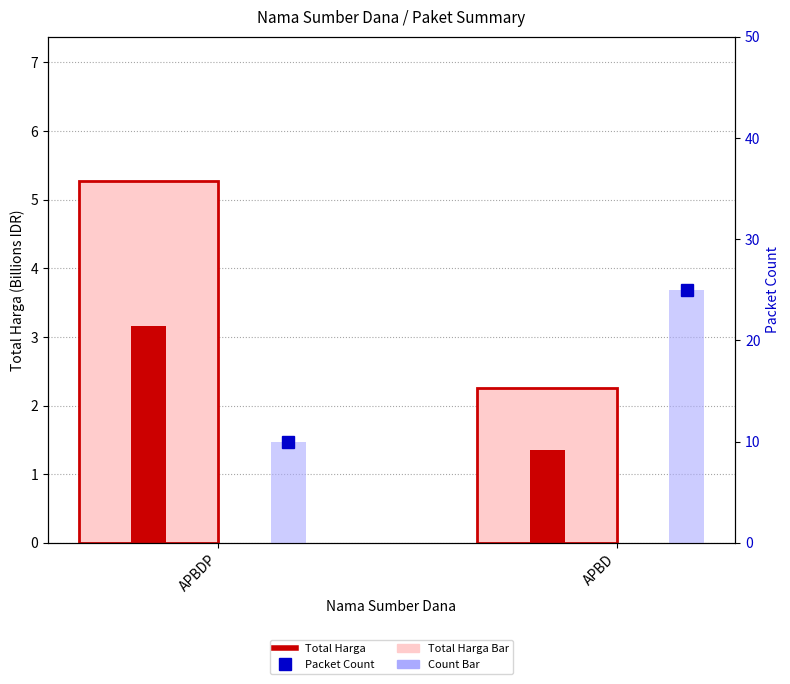

Read the Total Harga Count value at APBD.

1.4